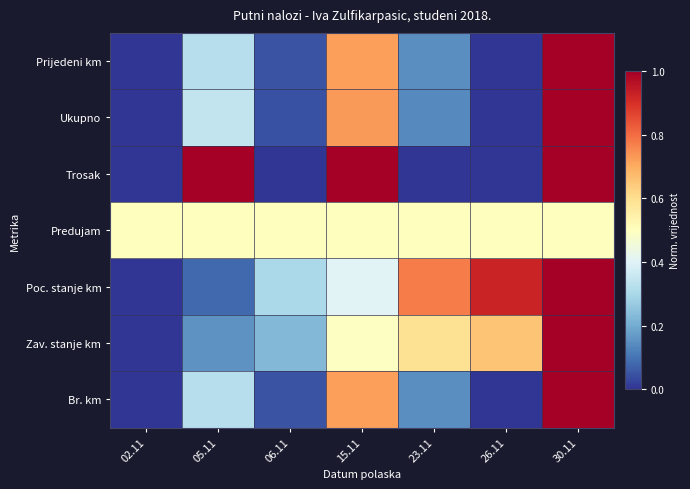

At how many categories does at least one series exceed 0?

7